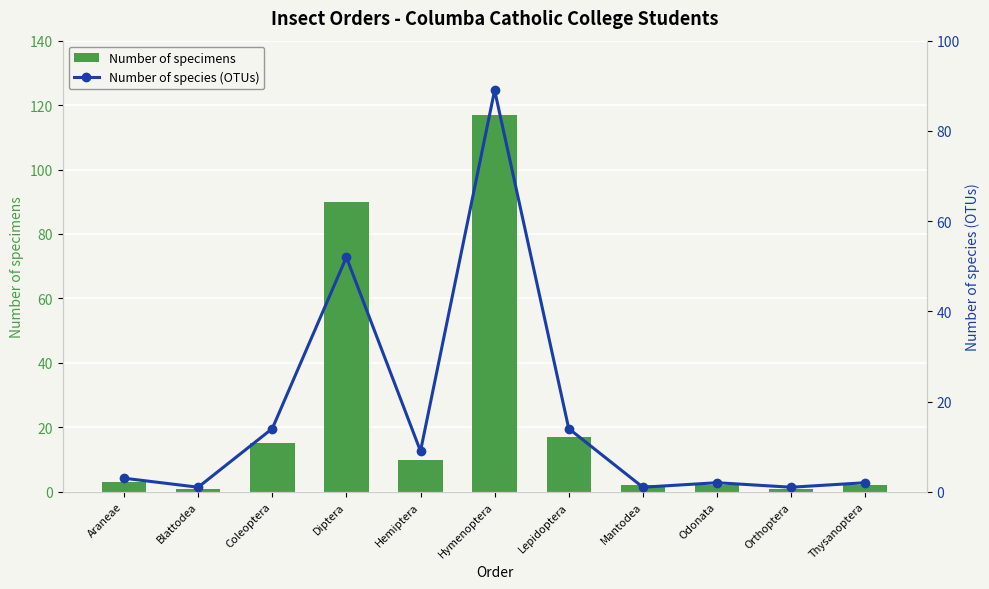

What is the label of the 8th bar from the left?

Mantodea